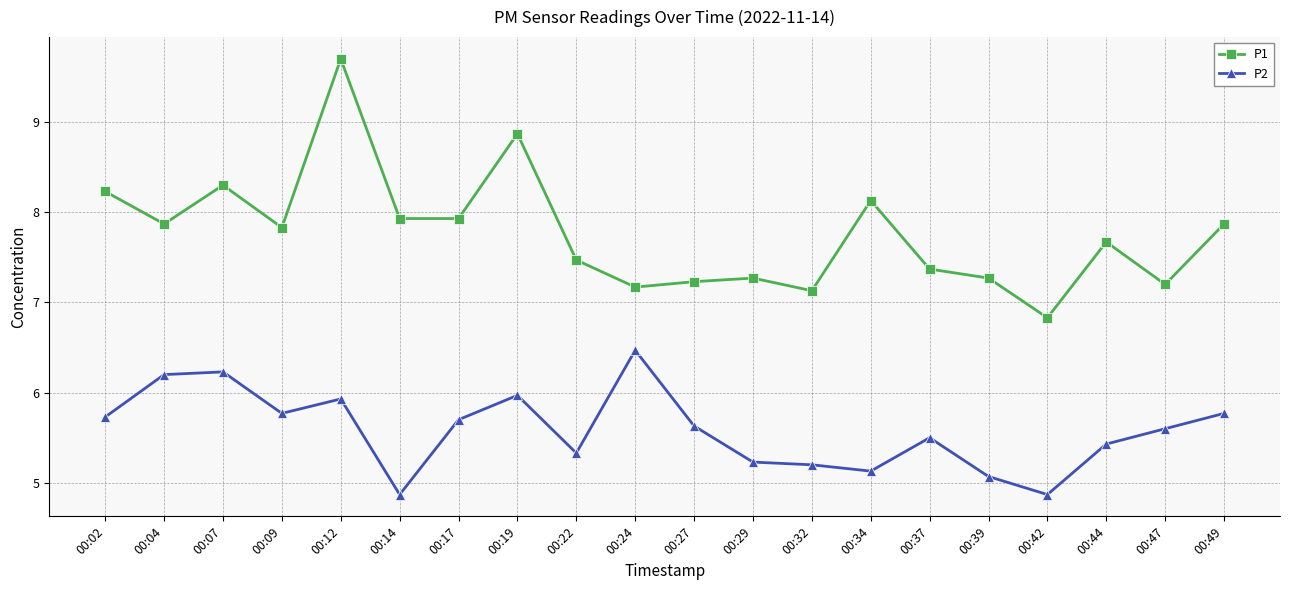

Reading left to right, what are all the values shown in this chart?

P1: 8.2	7.9	8.3	7.8	9.7	7.9	7.9	8.9	7.5	7.2	7.2	7.3	7.1	8.1	7.4	7.3	6.8	7.7	7.2	7.9
P2: 5.7	6.2	6.2	5.8	5.9	4.9	5.7	6.0	5.3	6.5	5.6	5.2	5.2	5.1	5.5	5.1	4.9	5.4	5.6	5.8